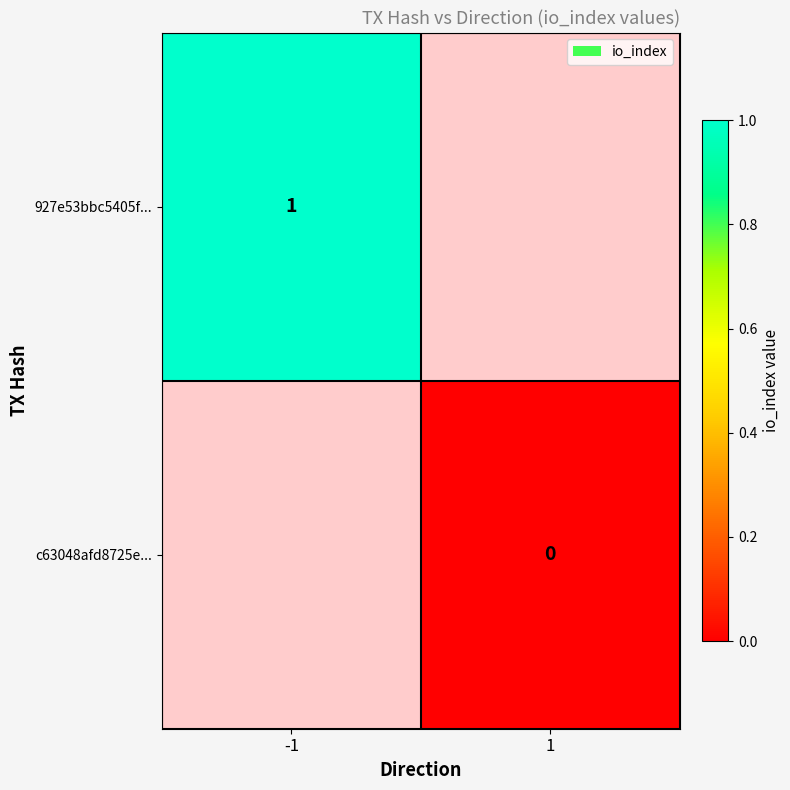

True or false: 927e53bbc5405f... has a value of 1 at -1.

True